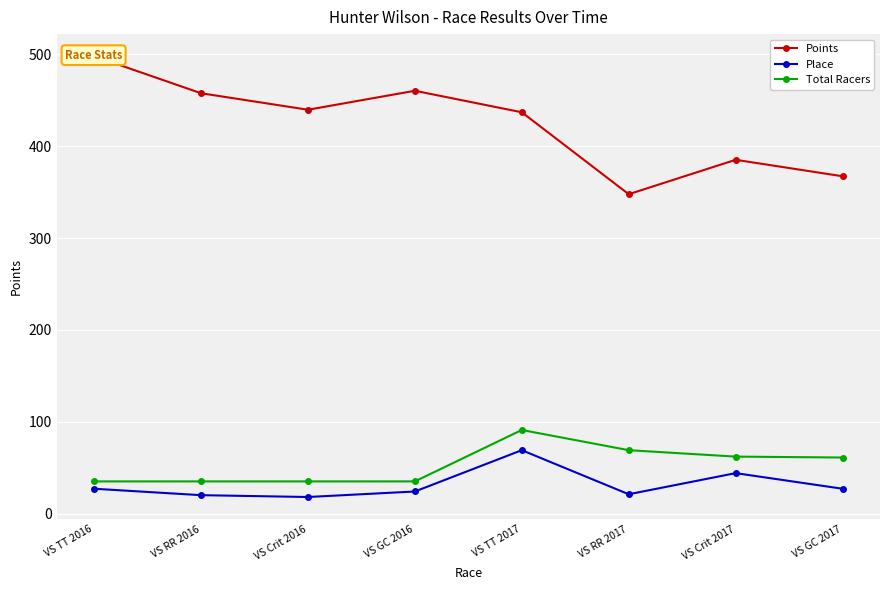

Reading left to right, extract all data points from this chart.

Points: 498.2	457.8	439.8	460.5	437.0	347.8	385.3	367.3
Place: 27.0	20.0	18.0	24.0	69.0	21.0	44.0	27.0
Total Racers: 35.0	35.0	35.0	35.0	91.0	69.0	62.0	61.0